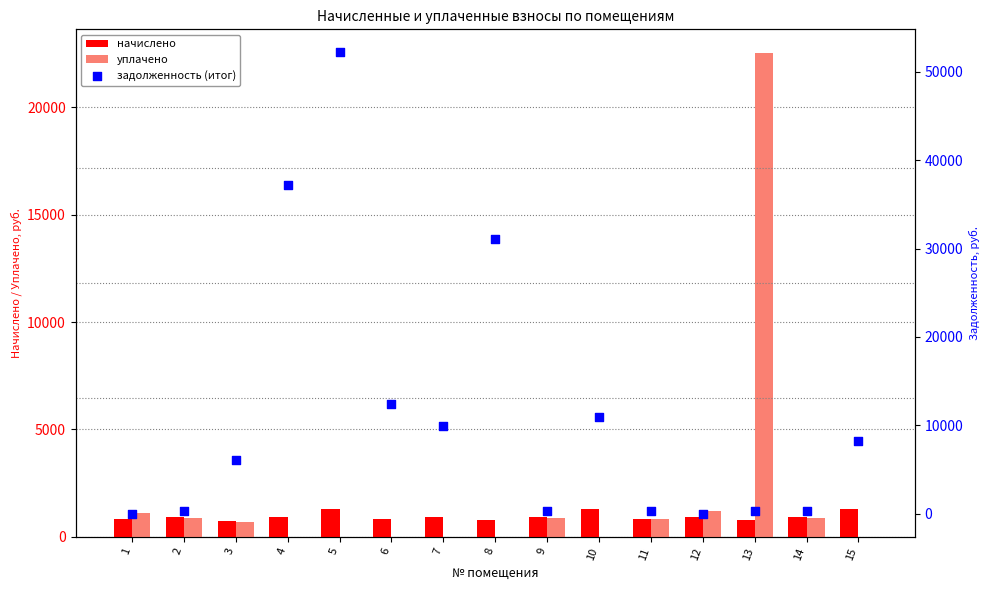

Which series reaches the minimum Y coordinate?

уплачено